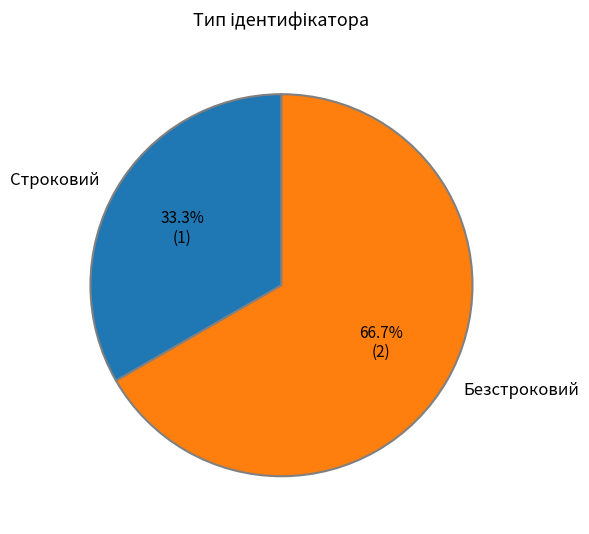

How many slices are in this pie chart?

2